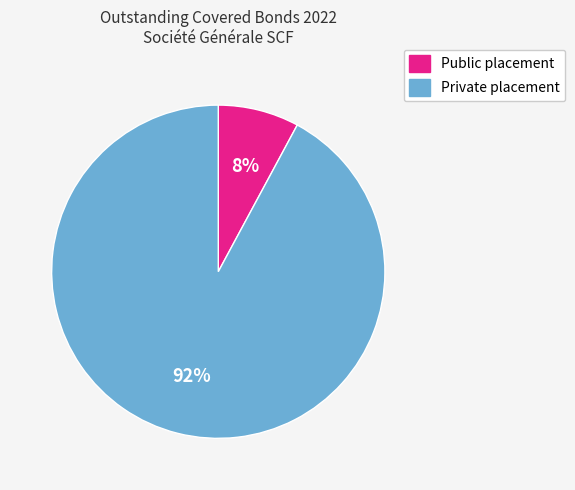

Approximately how many times larger is the value at Public placement compared to Private placement?

0.1